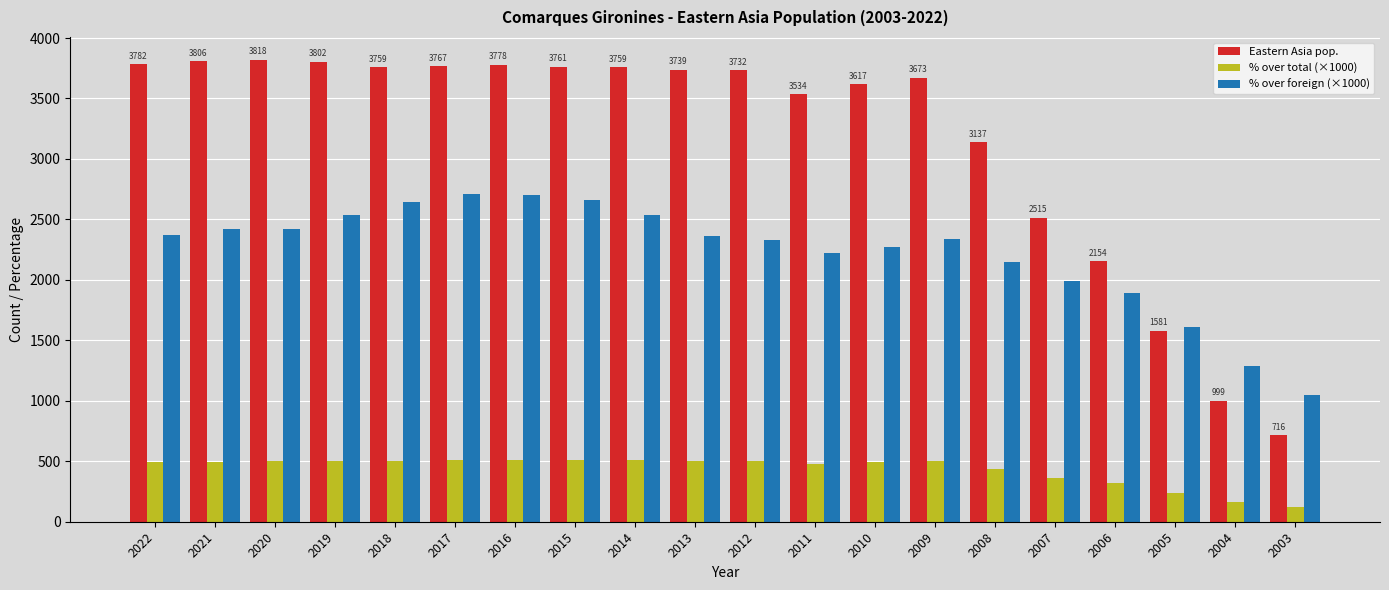

At how many categories does at least one series exceed 646?

20